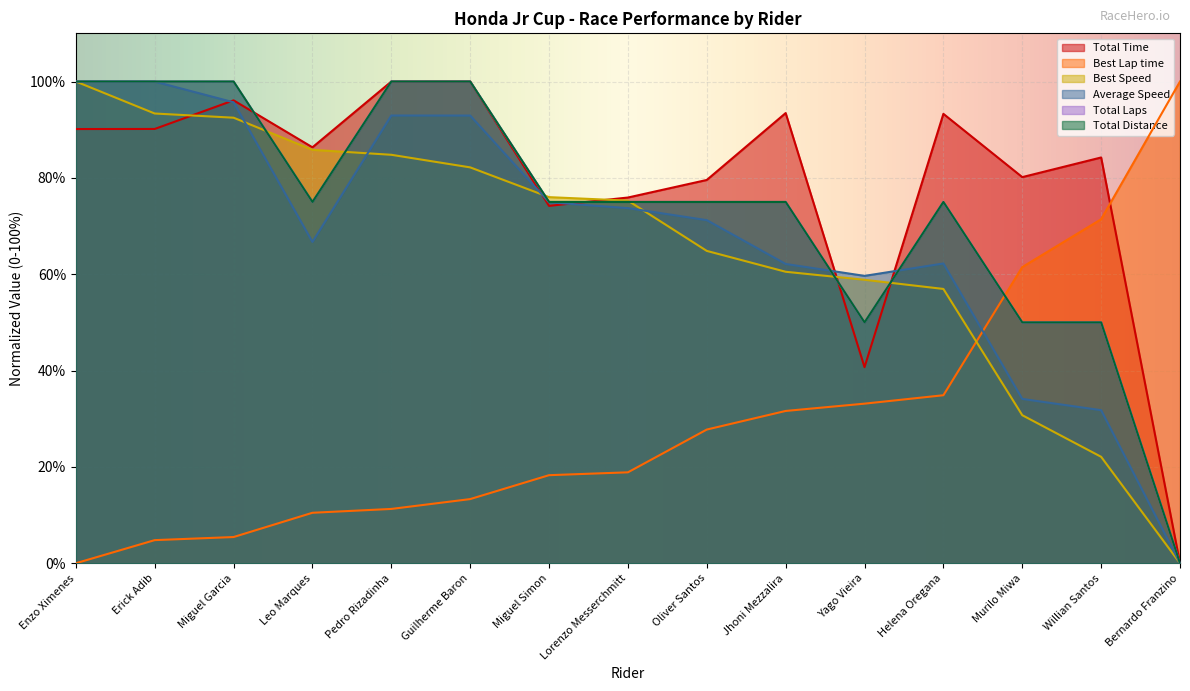

True or false: Total Time has more than 0 interior local peaks.

True